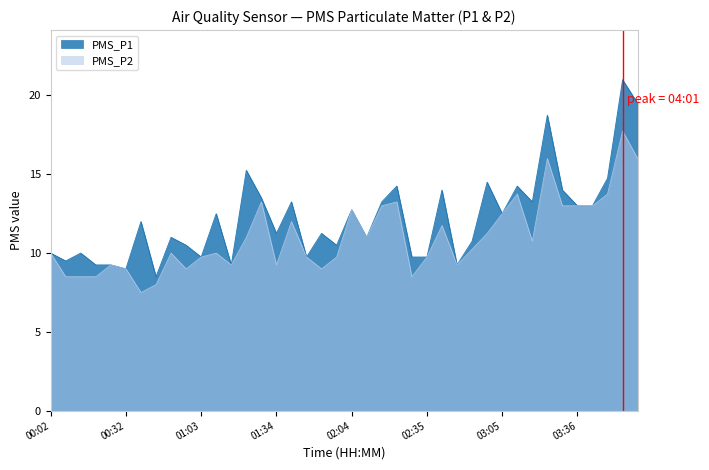

What position from the left is 01:40?

17